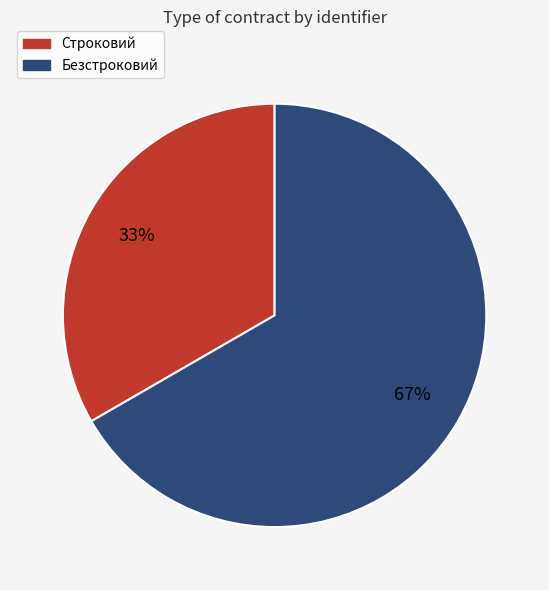

What is the largest slice in the pie chart?

Безстроковий